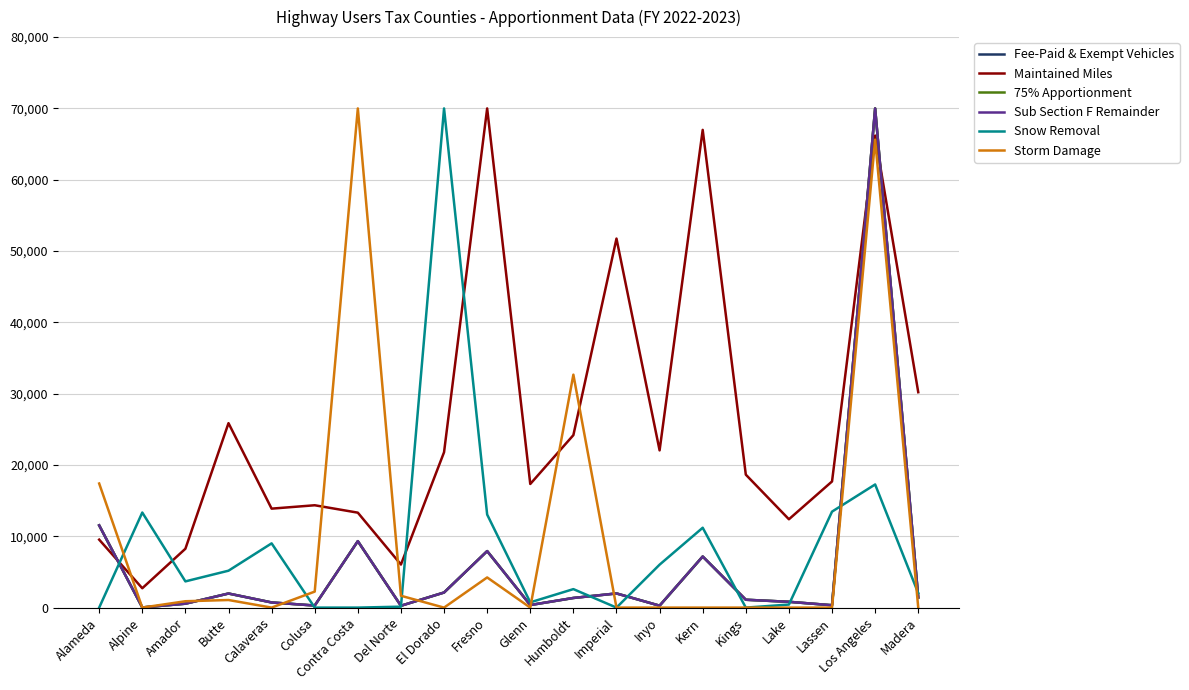

At which label is Storm Damage closest to 35000?

Humboldt